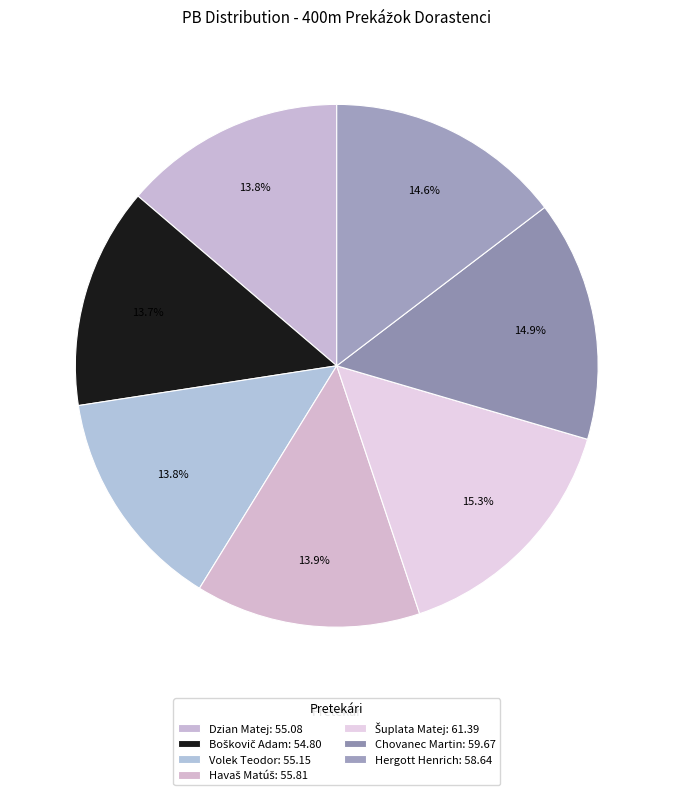

How many segments does this pie chart have?

7